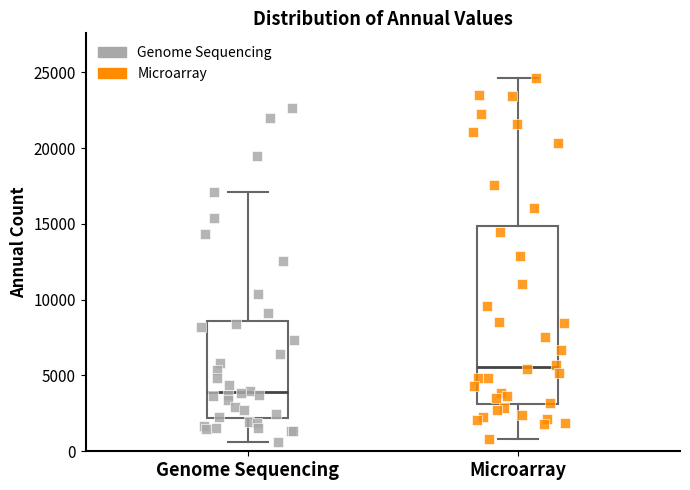

Reading left to right, read every box against the y-axis: the position of its median line, the range the box covers, and the ends of its whiskers. The values are not printed on the chart, so give them approximately, as read against the axis.

Genome Sequencing: median 4000, box 2000 to 8500, whiskers 500 to 17000
Microarray: median 5500, box 3000 to 15000, whiskers 1000 to 24500